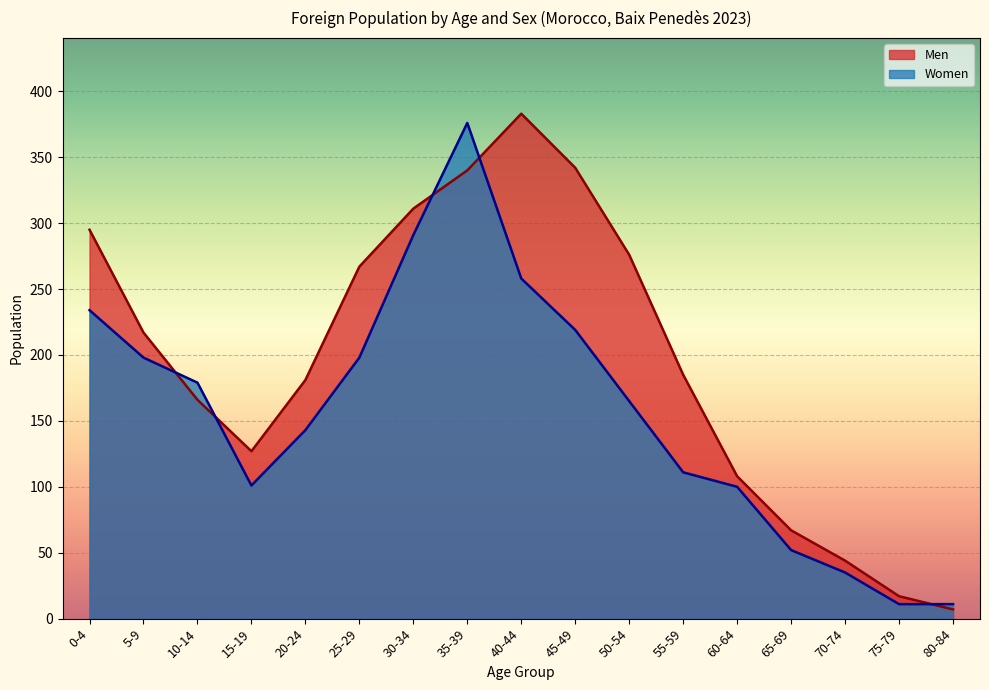

The value of Men at 70-74 is 14. True or false?

False